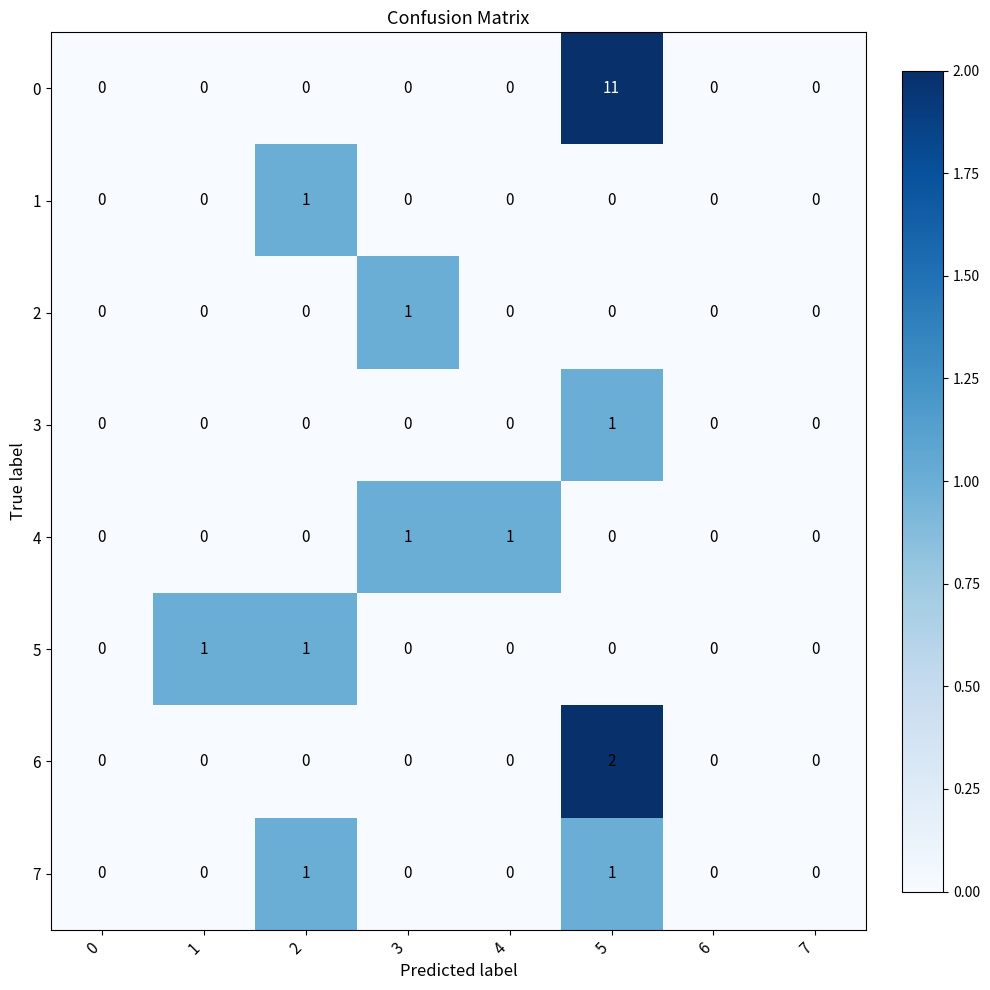

Between 1 and 6, which series saw the biggest shift?

5